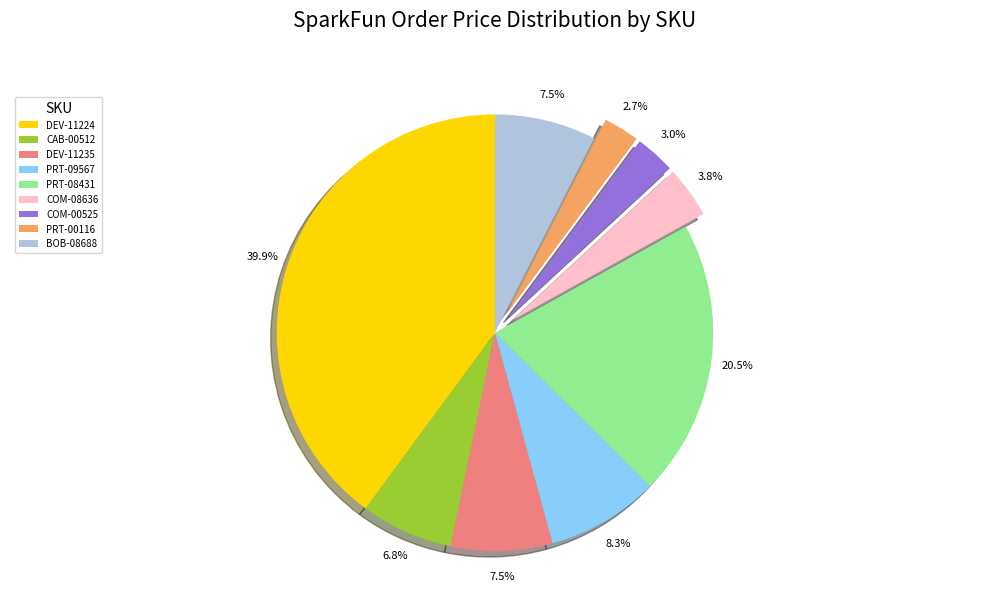

How many slices are in this pie chart?

9